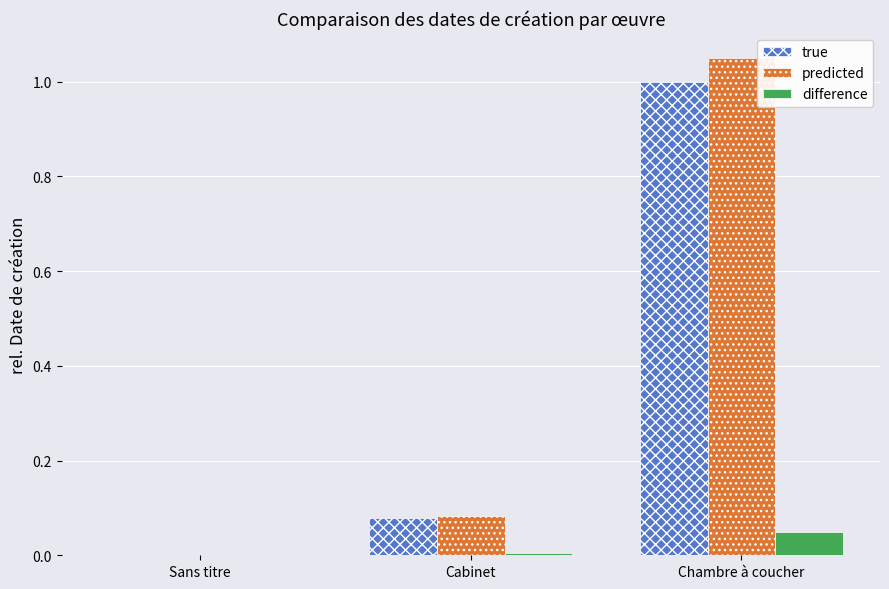

Which label corresponds to the largest value in the chart?

Chambre à coucher